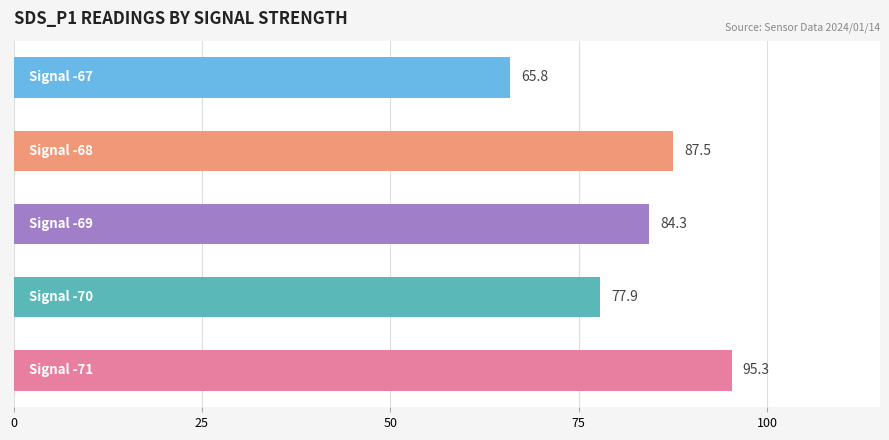

Count the number of categories in the chart.

5